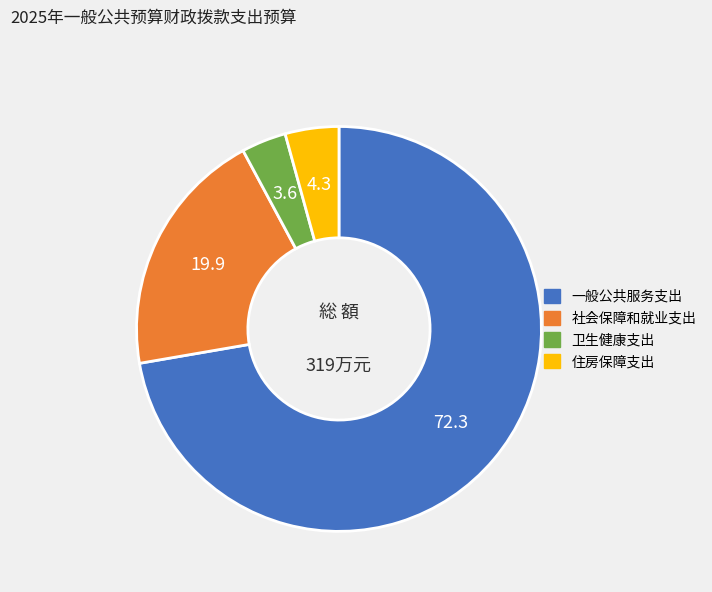

Which has a higher value, 住房保障支出 or 卫生健康支出?

住房保障支出